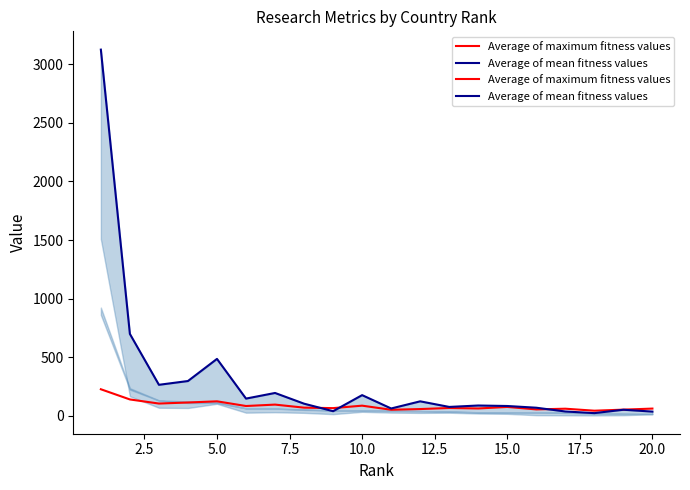

How many interior local valleys does the Average of mean fitness values series have?

6